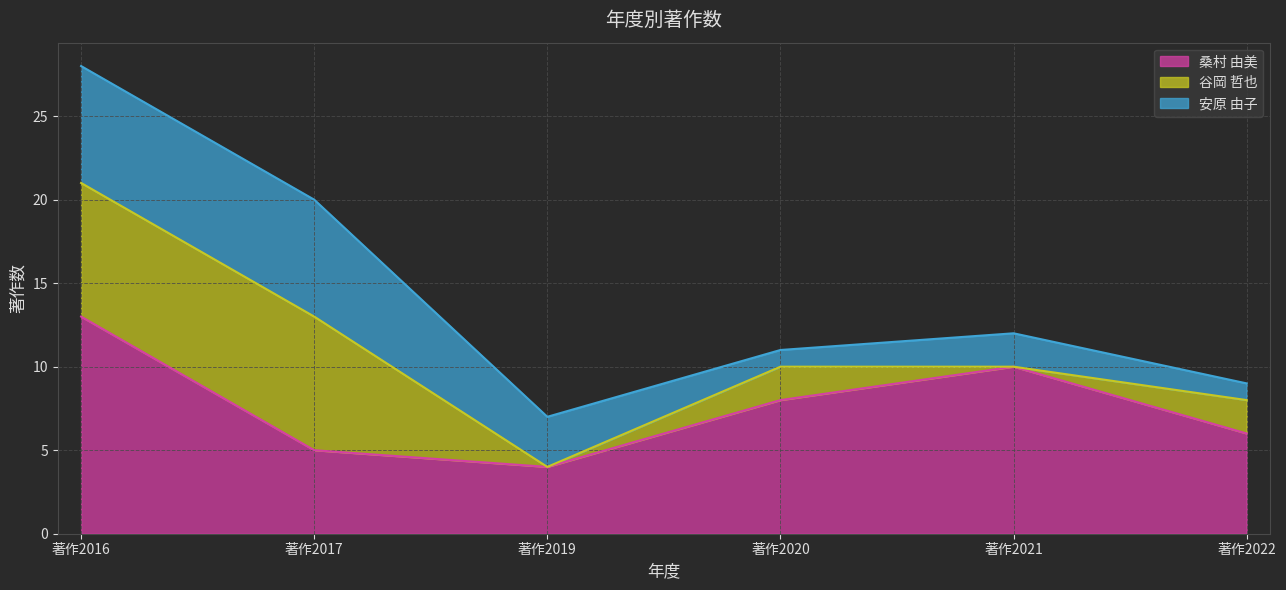

Read the 桑村 由美 value at 著作2021.

10